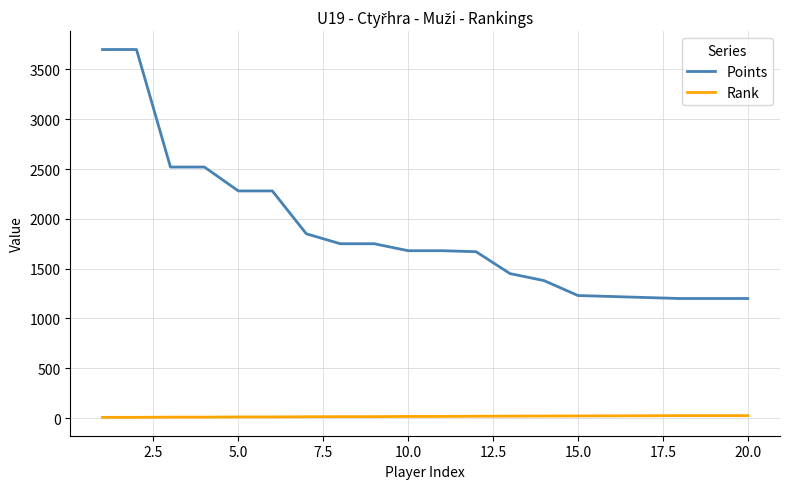

True or false: Rank and Points cross at least once.

False